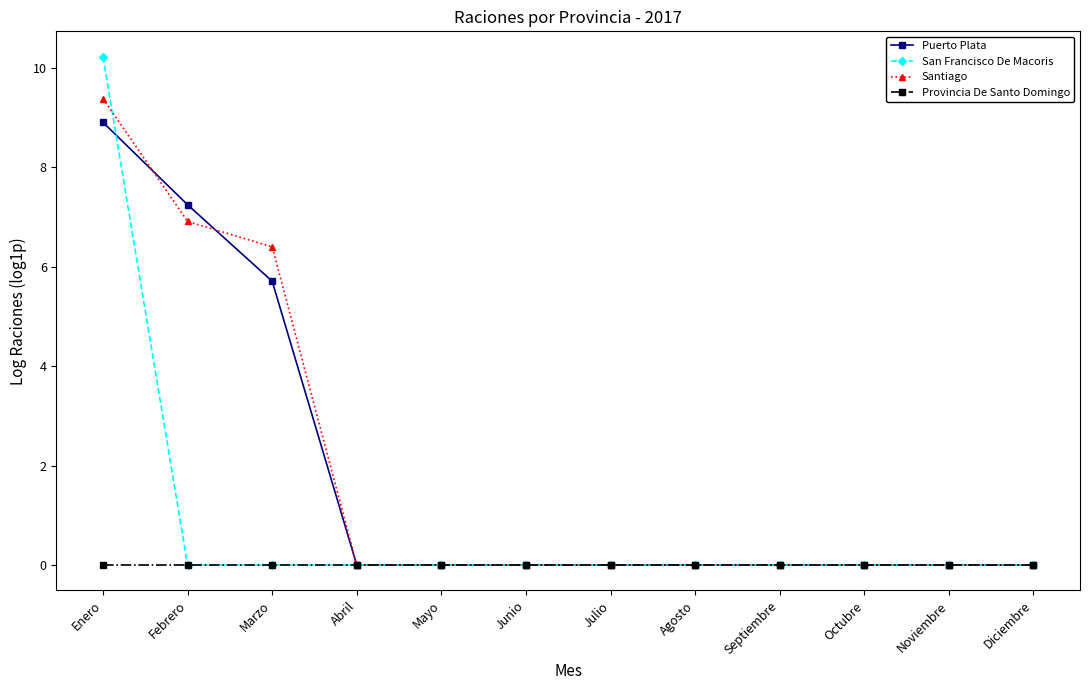

What is the highest value of the San Francisco De Macoris series?

10.2